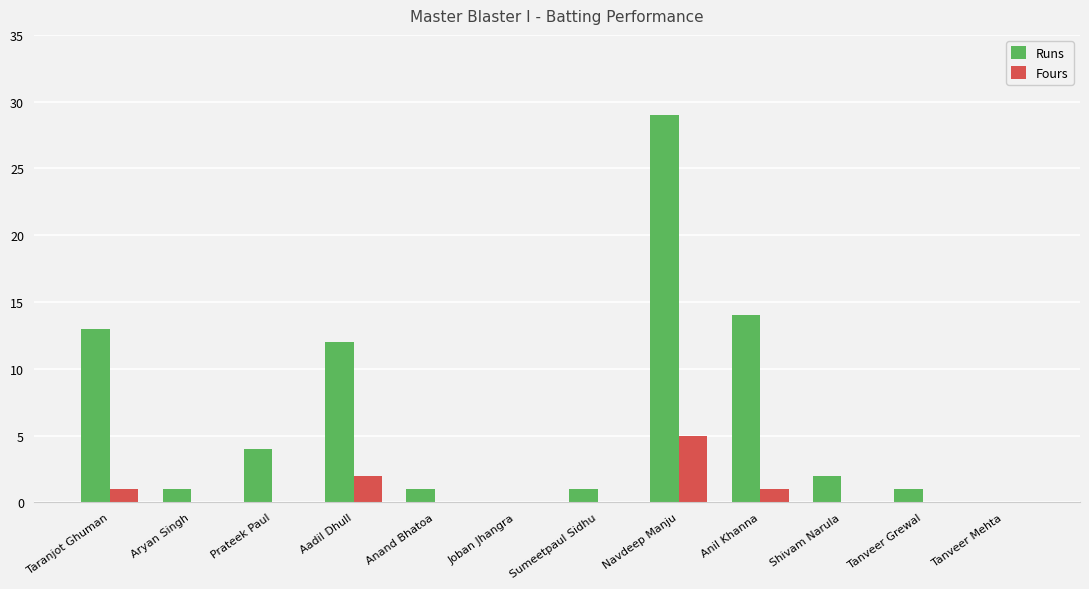

True or false: Runs has a value of 12 at Aadil Dhull.

True